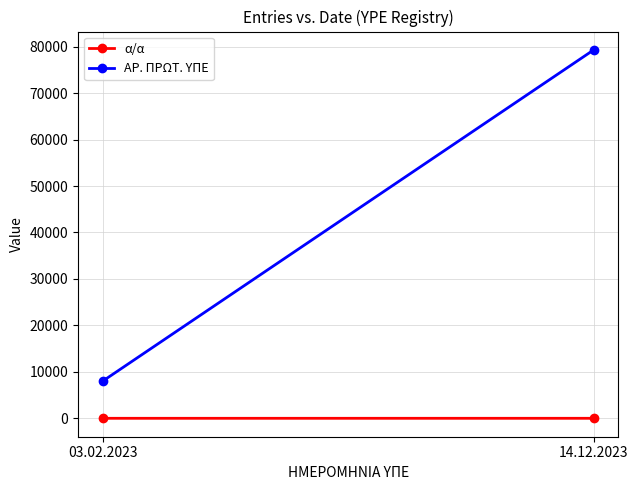

What is the label of the 1st point from the left?

03.02.2023